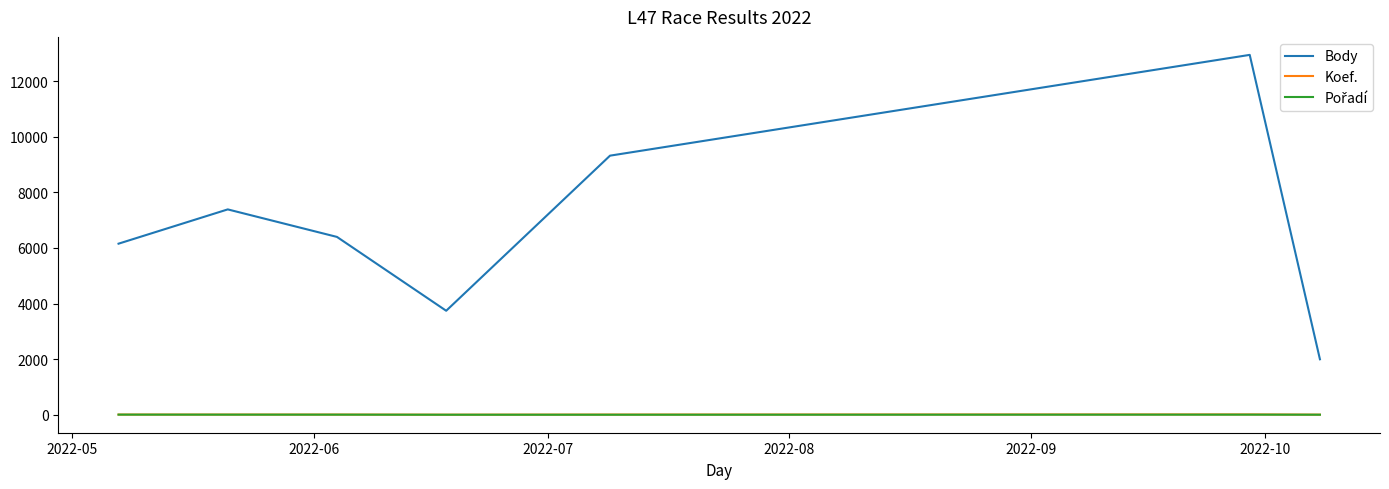

What is the minimum value for Body?

1996